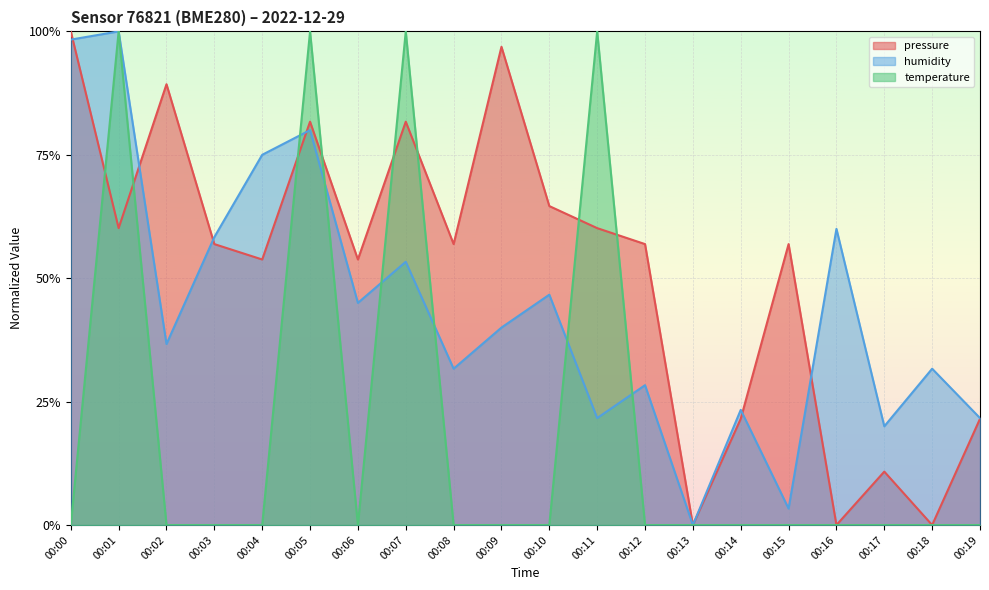

Reading left to right, list all the values displayed in this chart.

pressure: 00:00=1.0	00:01=0.6	00:02=0.9	00:03=0.6	00:04=0.5	00:05=0.8	00:06=0.5	00:07=0.8	00:08=0.6	00:09=1.0	00:10=0.6	00:11=0.6	00:12=0.6	00:13=0.0	00:14=0.2	00:15=0.6	00:16=0.0	00:17=0.1	00:18=0.0	00:19=0.2
temperature: 00:00=0.0	00:01=1.0	00:02=0.0	00:03=0.0	00:04=0.0	00:05=1.0	00:06=0.0	00:07=1.0	00:08=0.0	00:09=0.0	00:10=0.0	00:11=1.0	00:12=0.0	00:13=0.0	00:14=0.0	00:15=0.0	00:16=0.0	00:17=0.0	00:18=0.0	00:19=0.0
humidity: 00:00=1.0	00:01=1.0	00:02=0.4	00:03=0.6	00:04=0.8	00:05=0.8	00:06=0.5	00:07=0.5	00:08=0.3	00:09=0.4	00:10=0.5	00:11=0.2	00:12=0.3	00:13=0.0	00:14=0.2	00:15=0.0	00:16=0.6	00:17=0.2	00:18=0.3	00:19=0.2